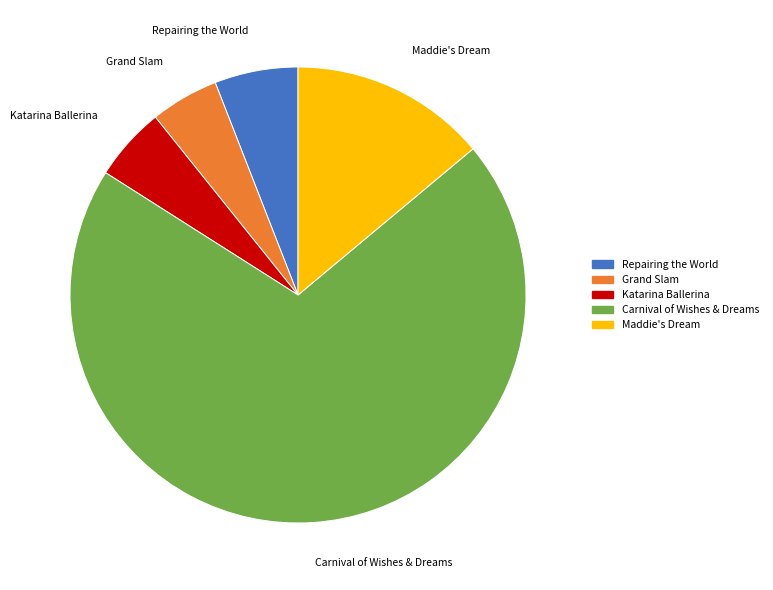

Is it true that Katarina Ballerina is 1% of the pie?

False